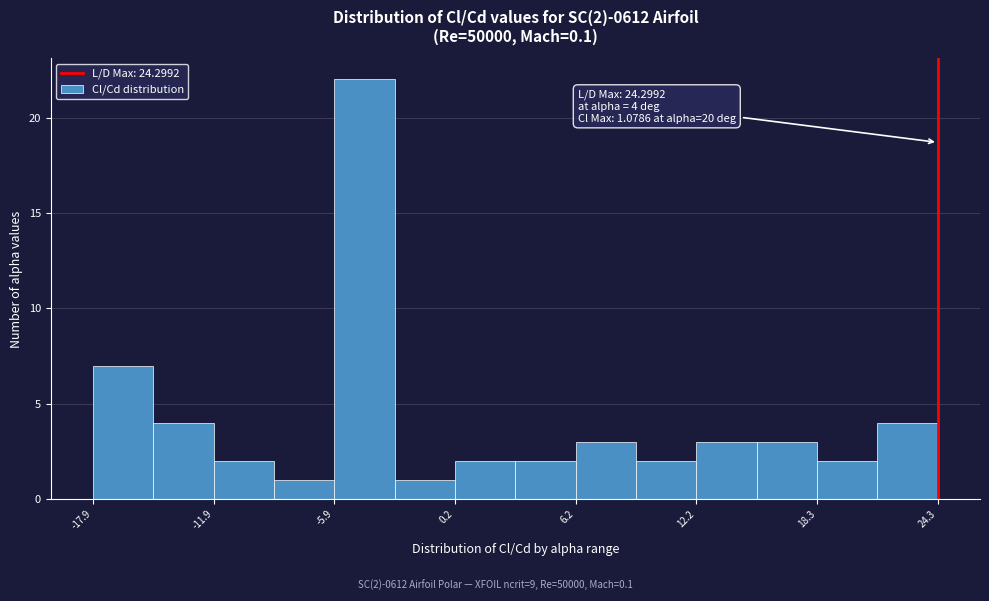

Read against the x-axis, roughly where is the centre of the tallest bar?

-4